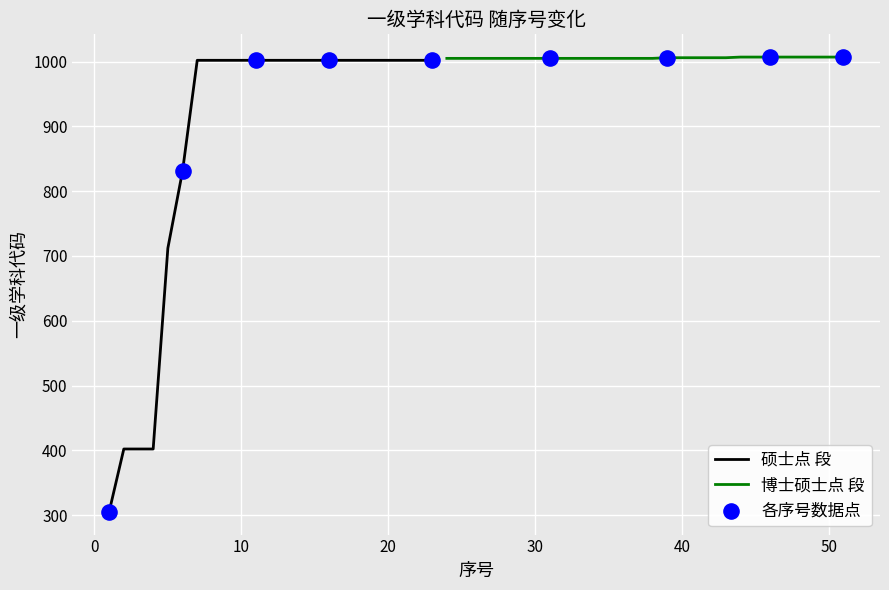

Between 19 and 4, which is larger?

19